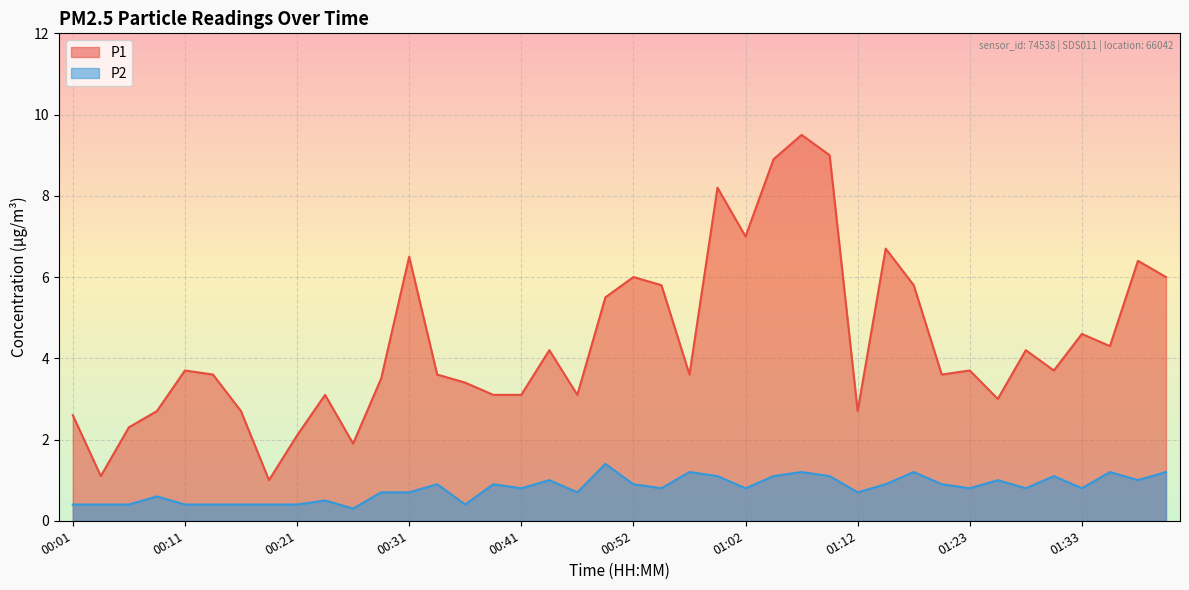

At which category does the chart reach its peak across all series?

01:07